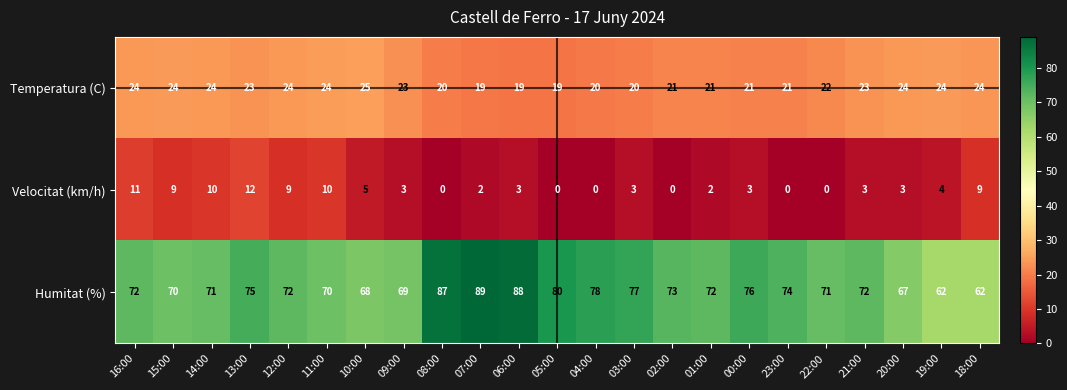

List the series in order of their overall mean, lowest first.

Velocitat (km/h), Temperatura (C), Humitat (%)